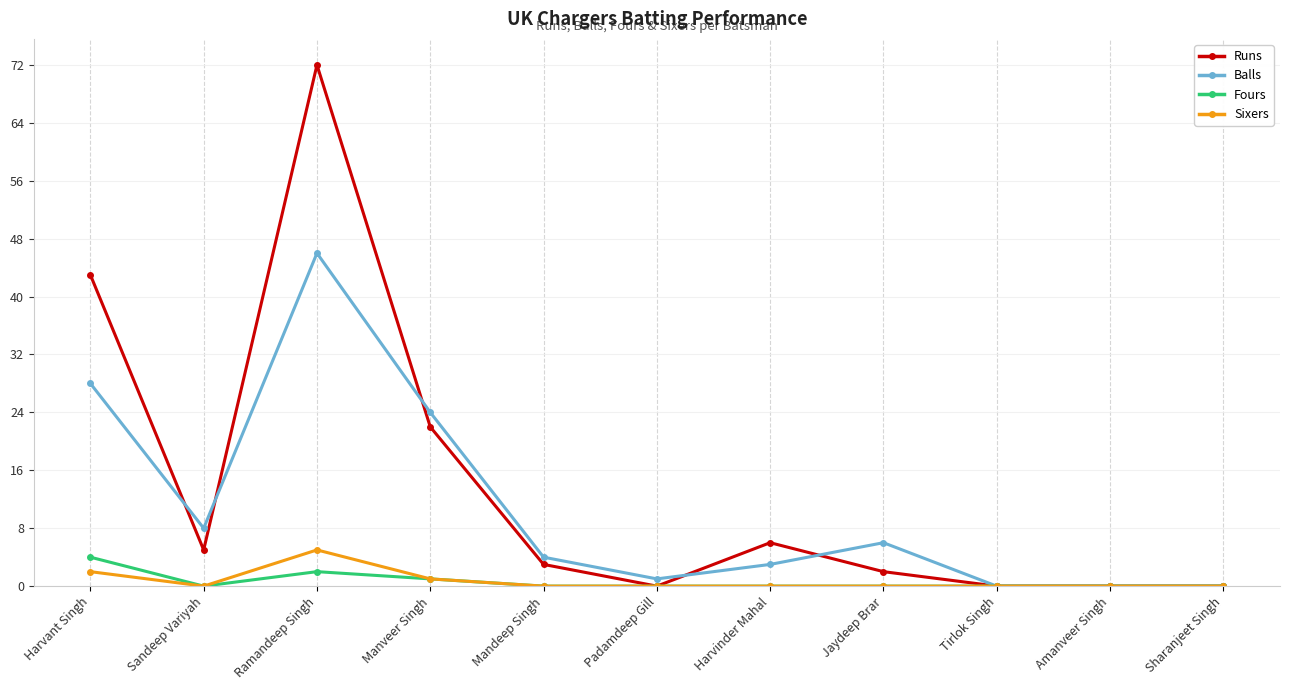

True or false: Balls has a value of 46 at Ramandeep Singh.

True